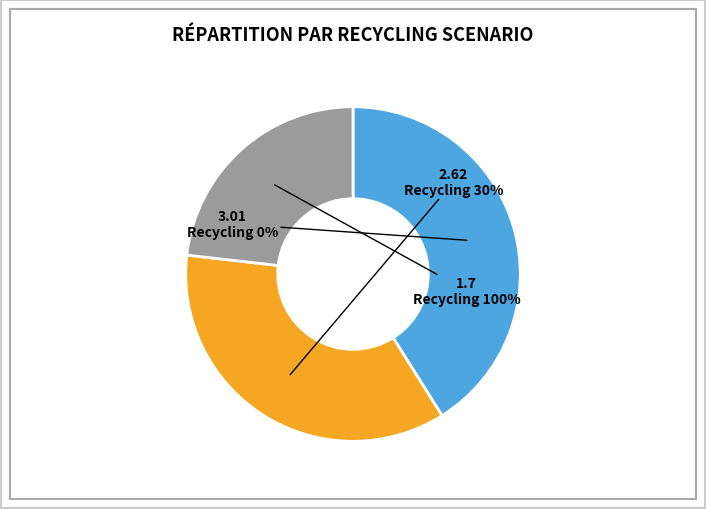

To the nearest percent, what portion does Recycling 100% represent?

23%